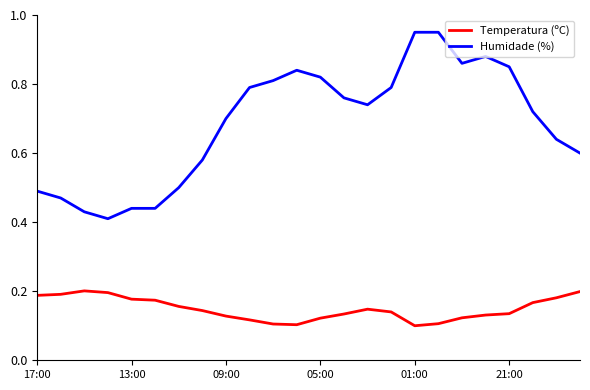

True or false: Temperatura (ºC) and Humidade (%) intersect in this chart.

False